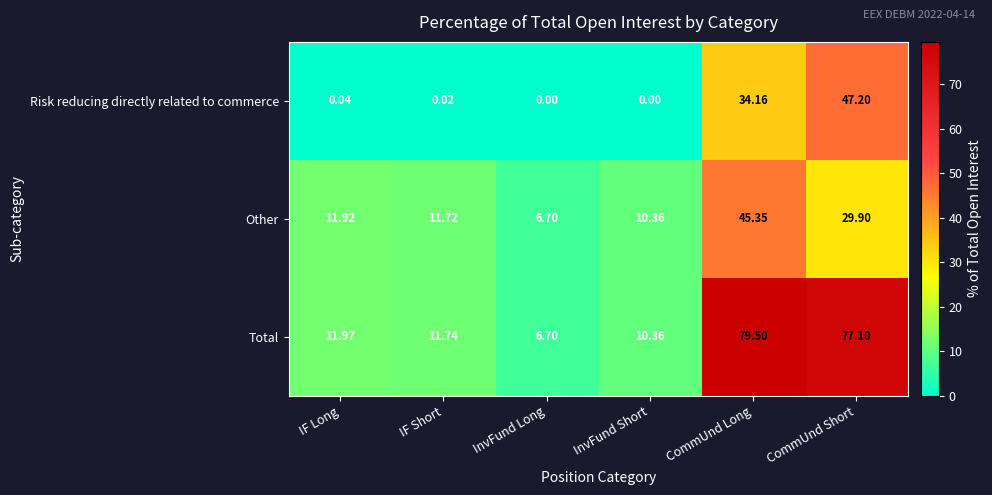

At which label is Risk reducing directly related to commerce closest to 23?

CommUnd Long